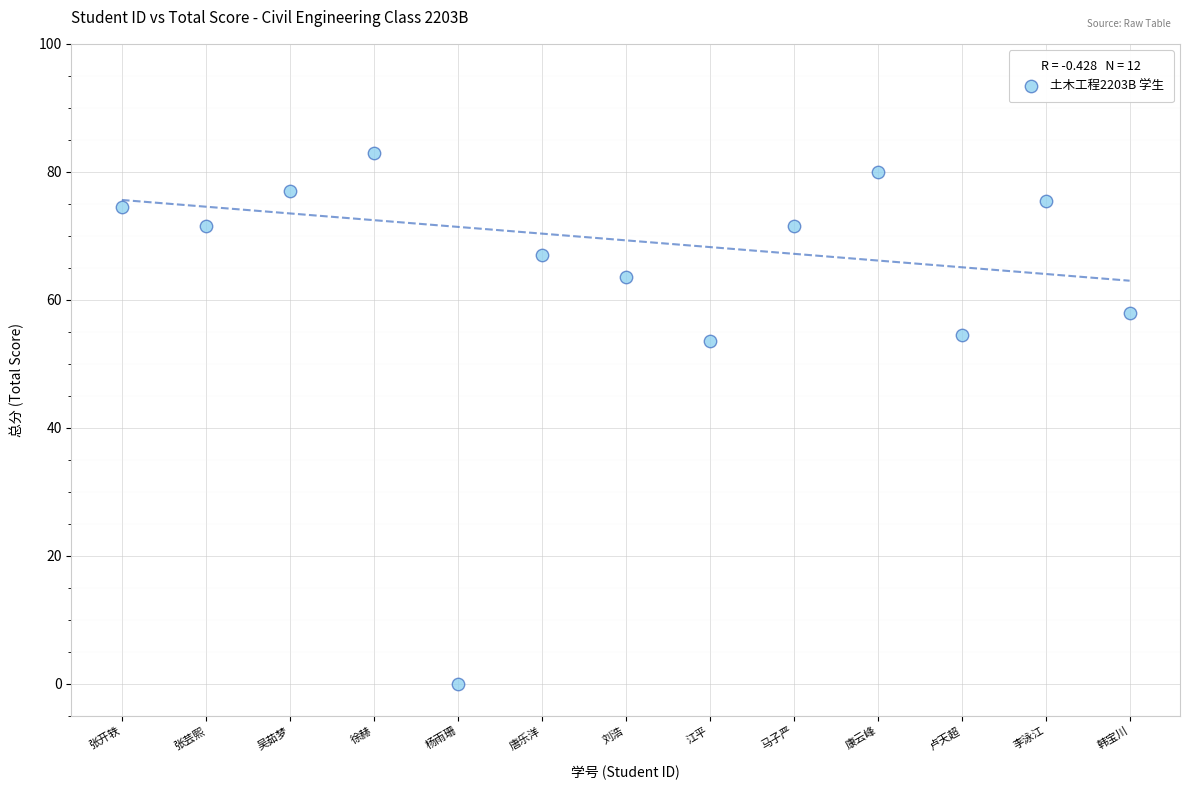

What is the range of Y values (max minus min)?

83.0